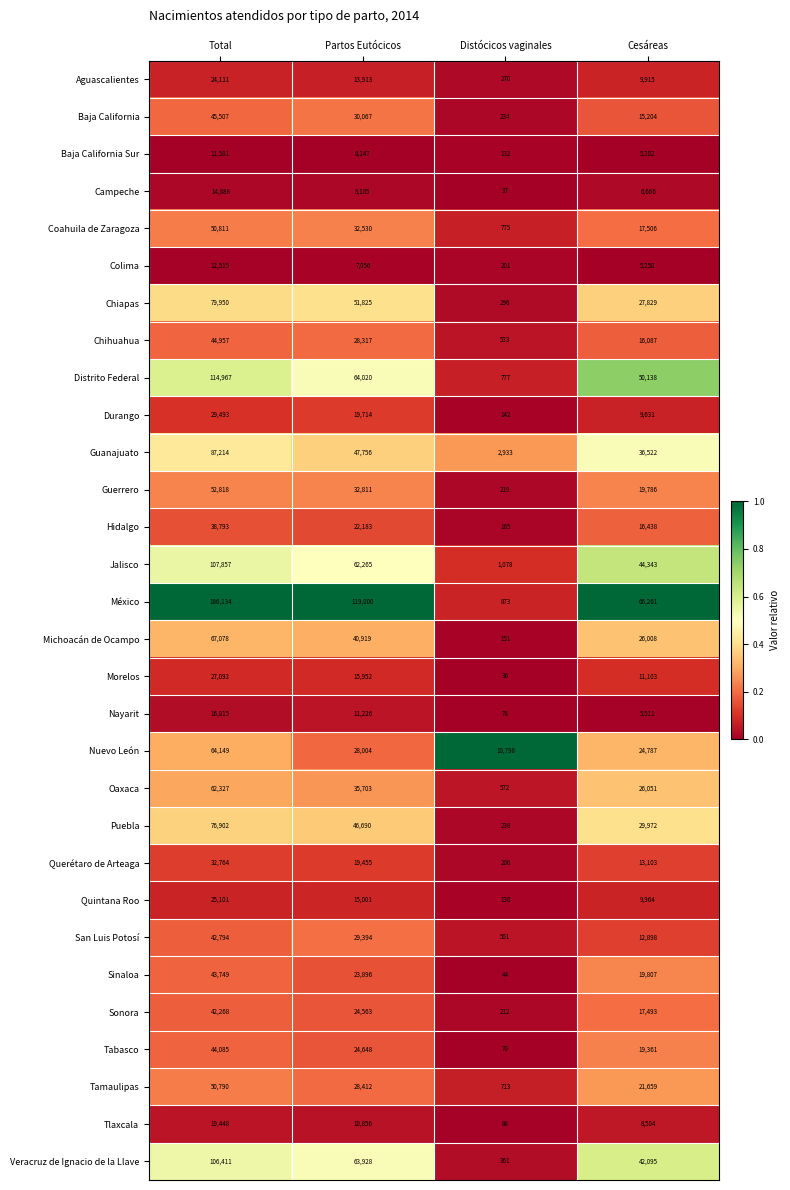

Which series has the largest total across all categories?

México